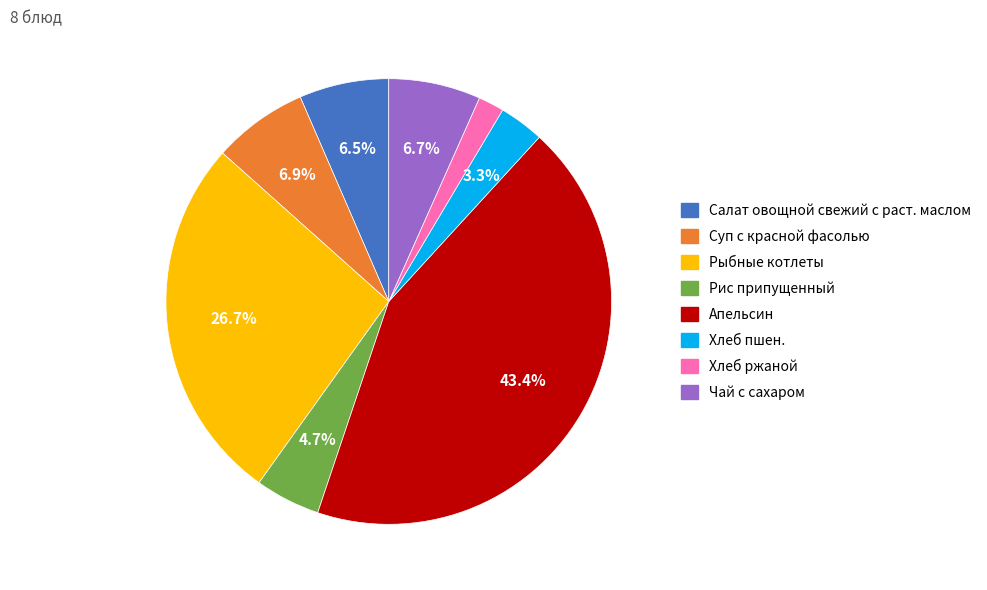

To the nearest percent, what is the average slice percentage?

12%